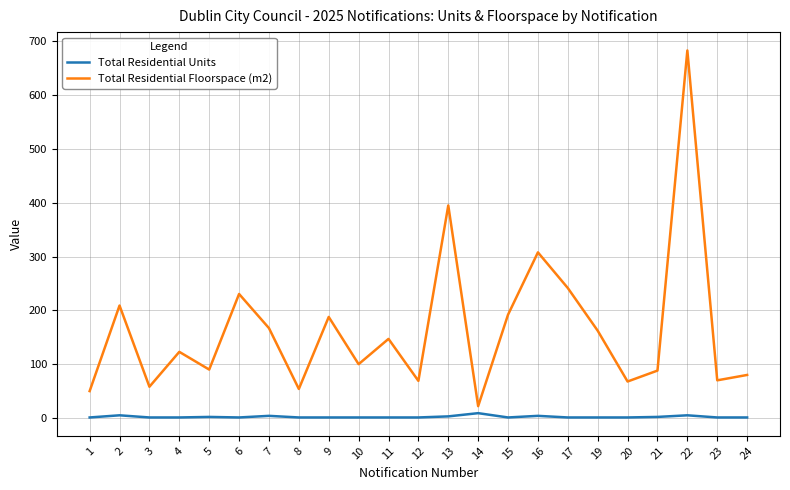

Which series has the widest spread of values?

Total Residential Floorspace (m2)